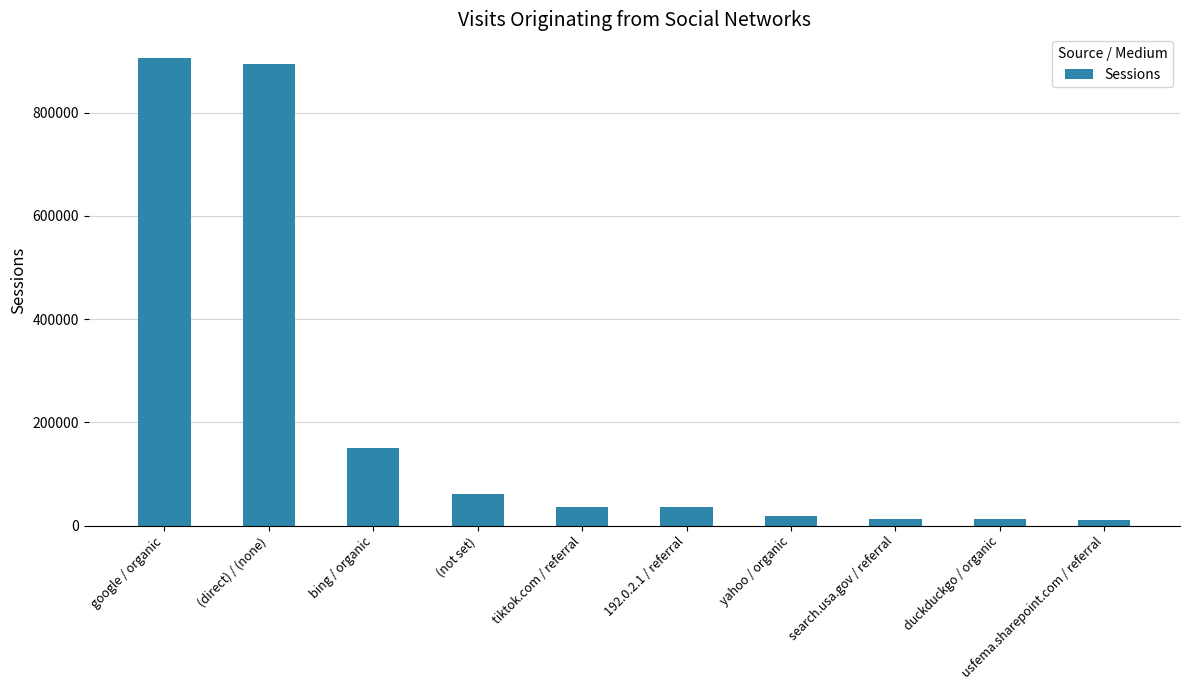

What is the value of the 2nd bar from the left?

894842